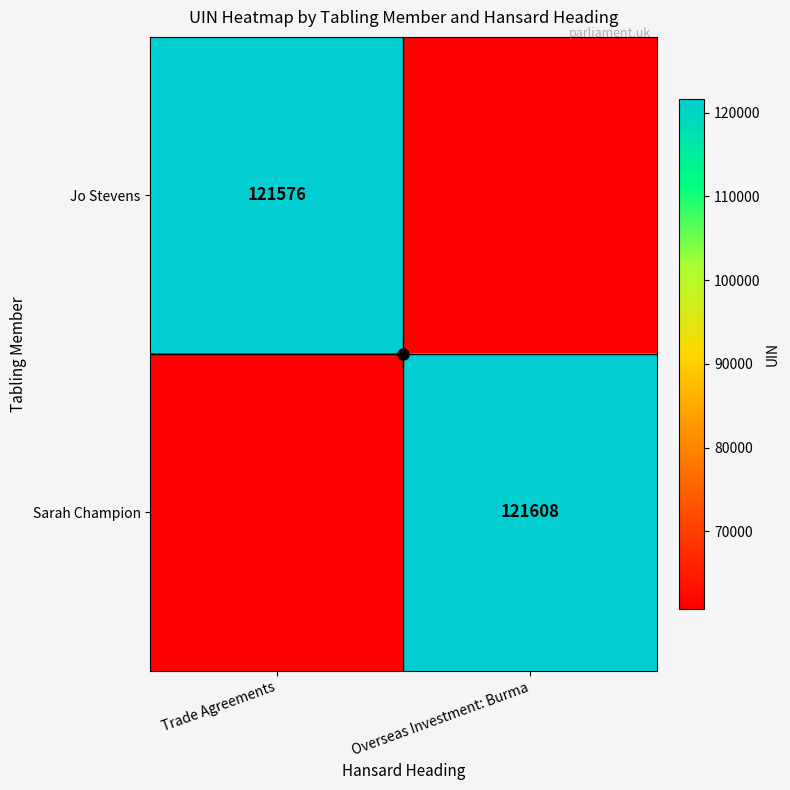

What is the minimum value for Jo Stevens?

60788